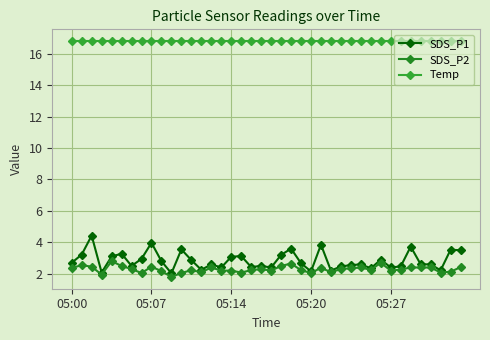

In SDS_P1, how many points are lower than both neighbors (excluding endpoints)?

12